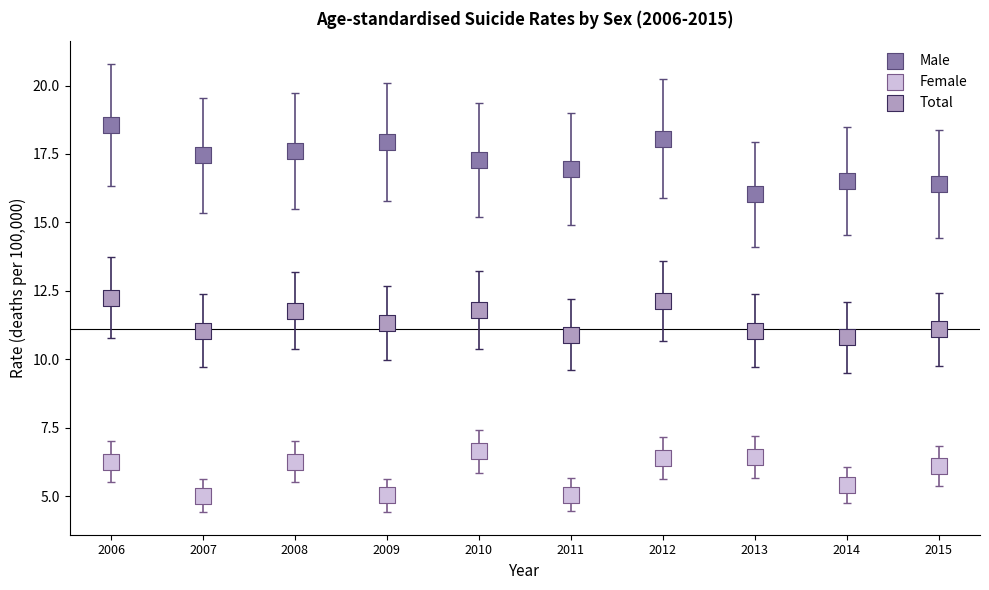

Which series contains the highest Y value?

Male